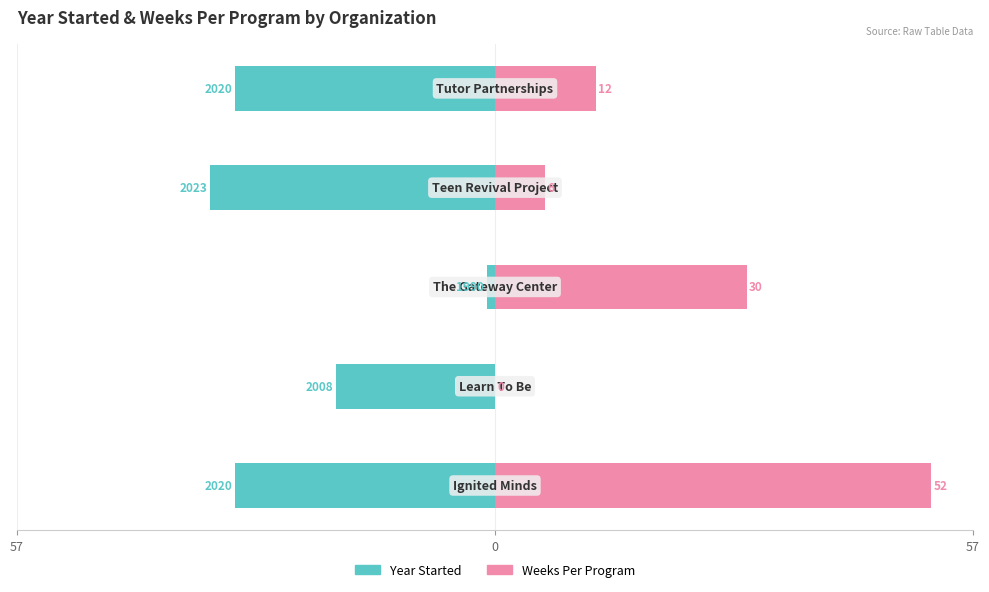

Which series has the largest range (max minus min)?

Weeks Per Program